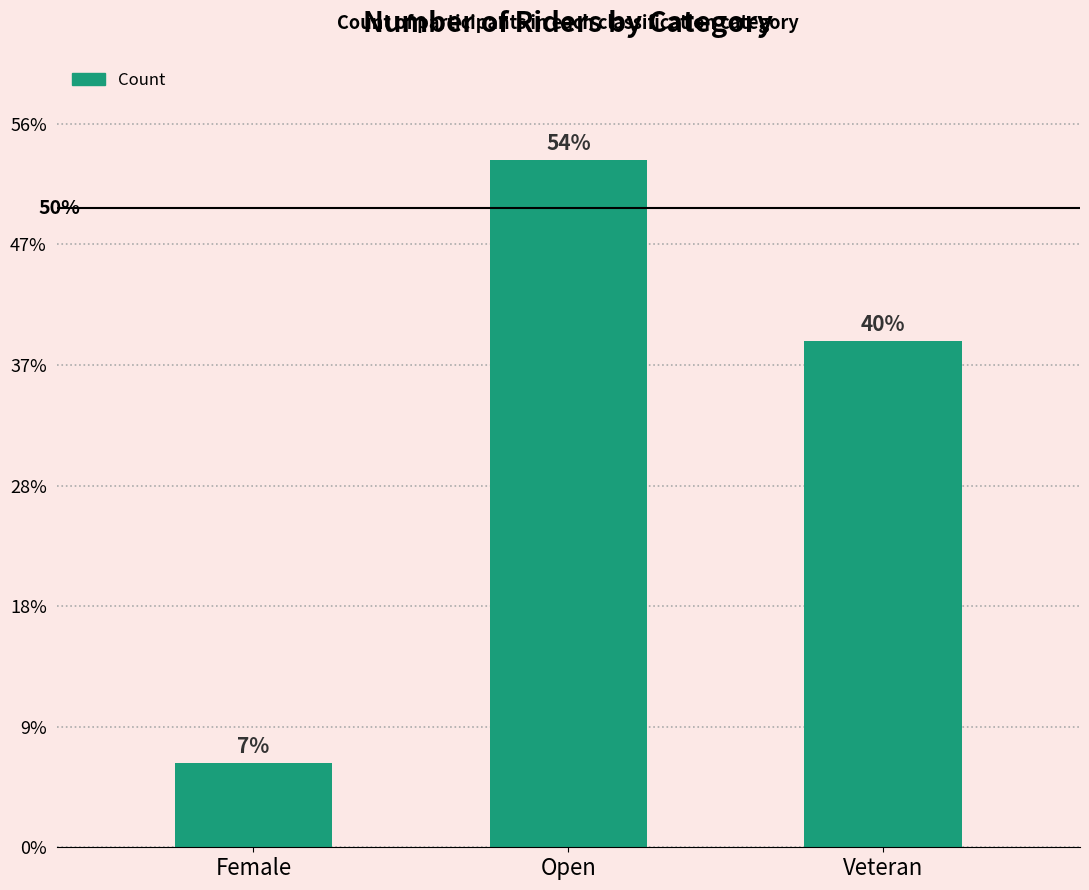

Rank the categories by value from highest to lowest.

Open, Veteran, Female